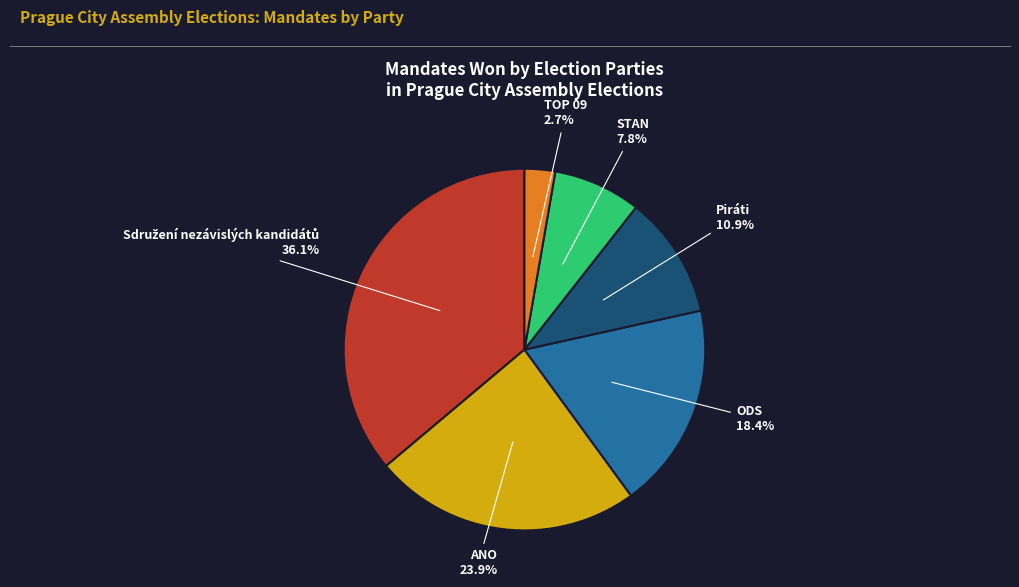

Does Piráti represent more than half of the total?

No